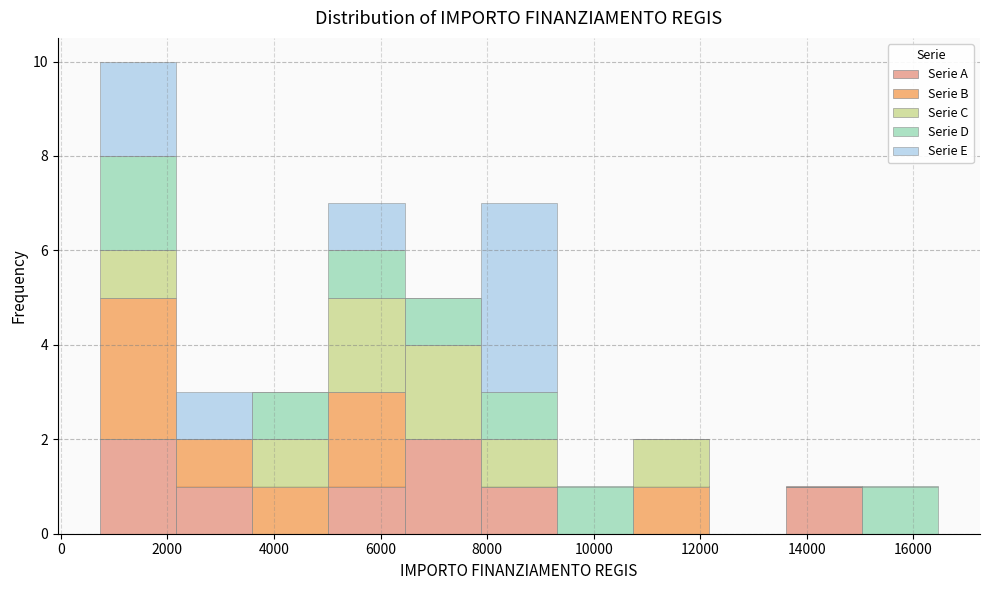

What is the total height of the stacked bar covering 9400 to 10800 on the x-axis? Neither the bar edges nor the heights are printed on the chart, so give them approximately, as read against the axes.

1